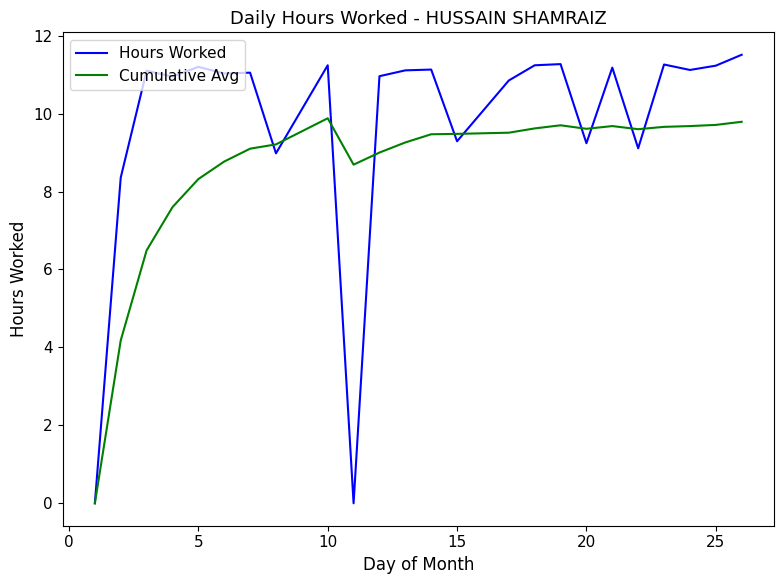

What is the highest value of the Hours Worked series?

11.5